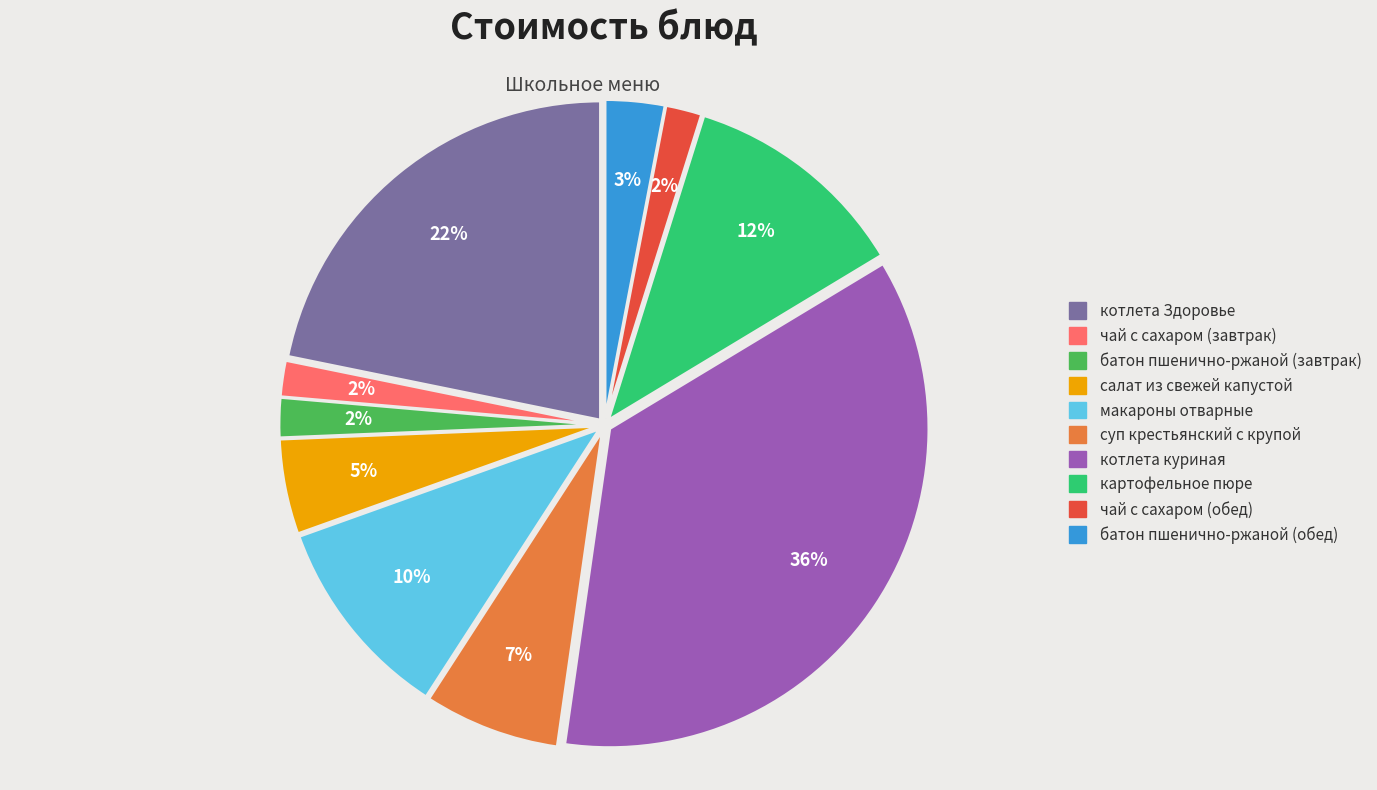

To the nearest percent, what portion does котлета куриная represent?

36%